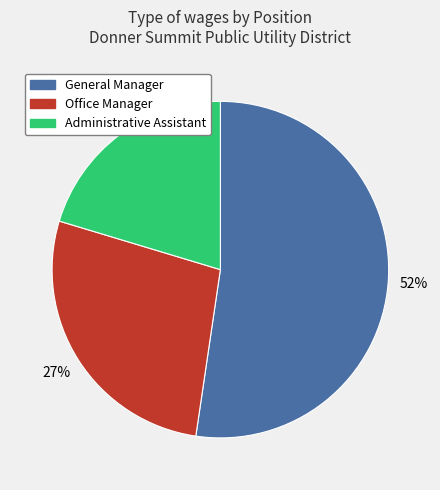

What is the ratio of the value at Administrative Assistant to the value at Office Manager?

0.7